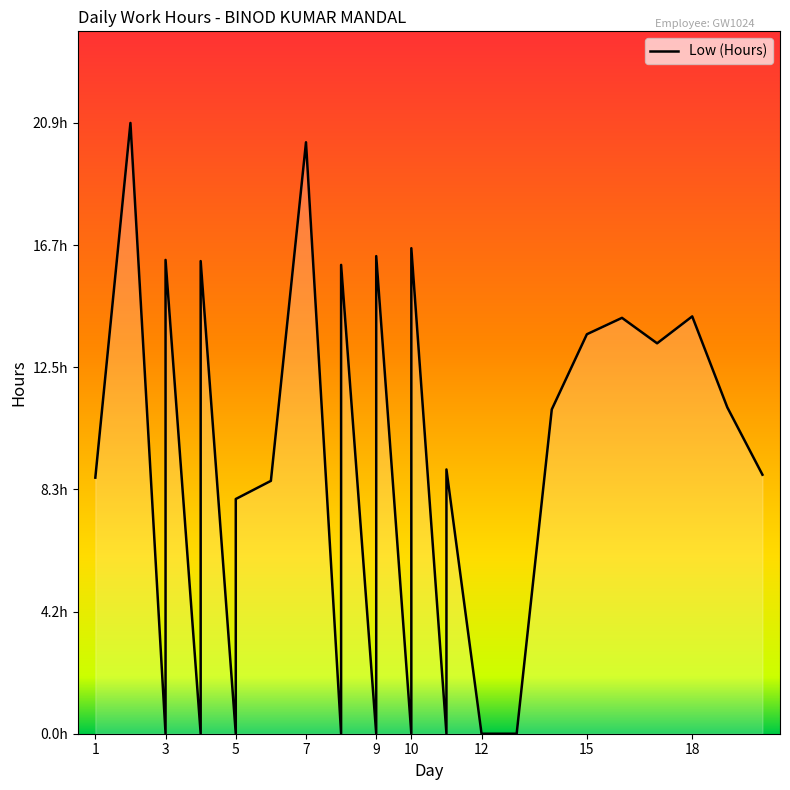

The value at 4 is 0.0. True or false?

True